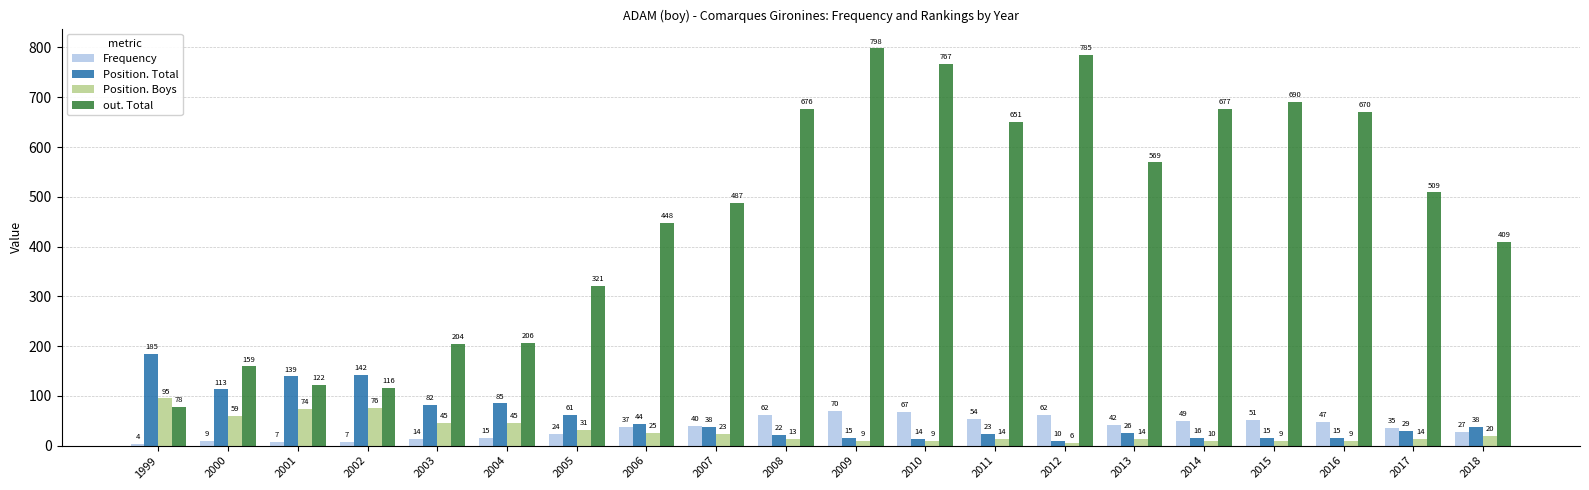

What is the greatest value displayed?

798